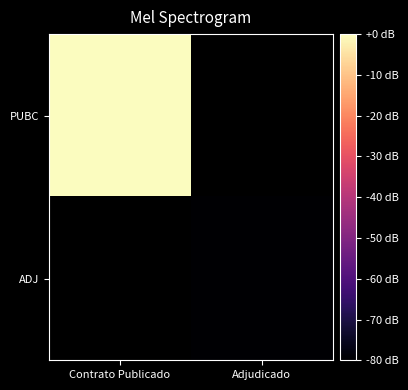

Count the number of data series in this chart.

2